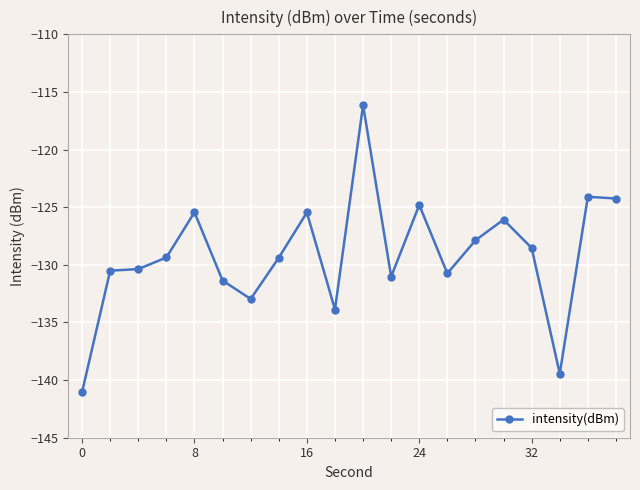

What is the minimum value shown in the chart?

-141.0